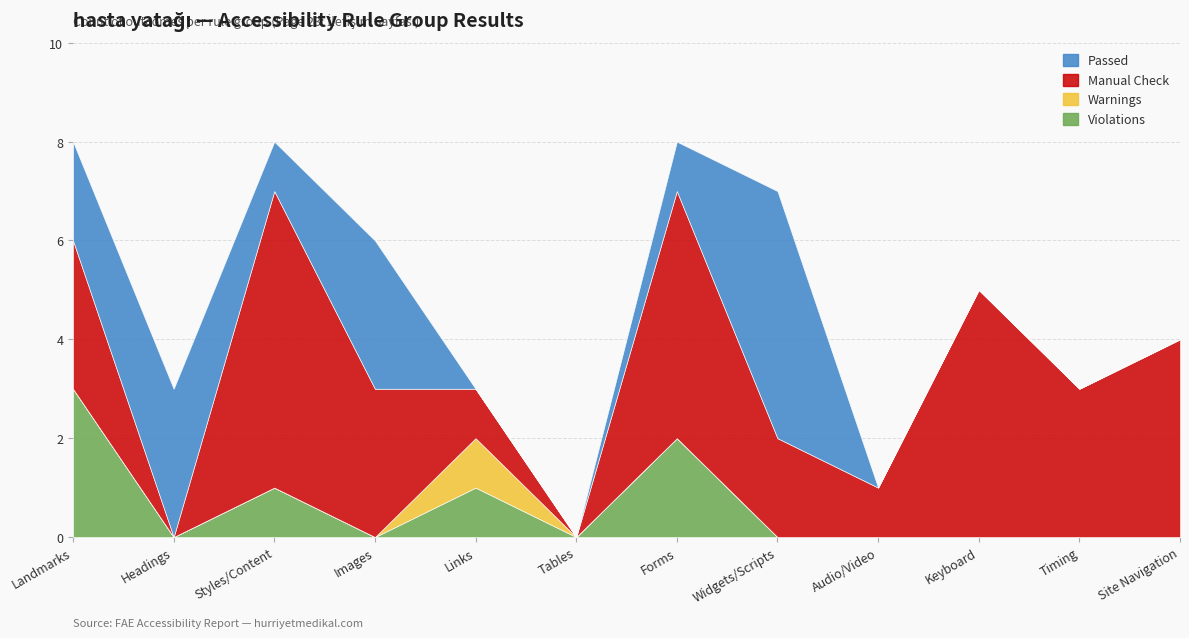

Which series has the largest range (max minus min)?

Manual Check